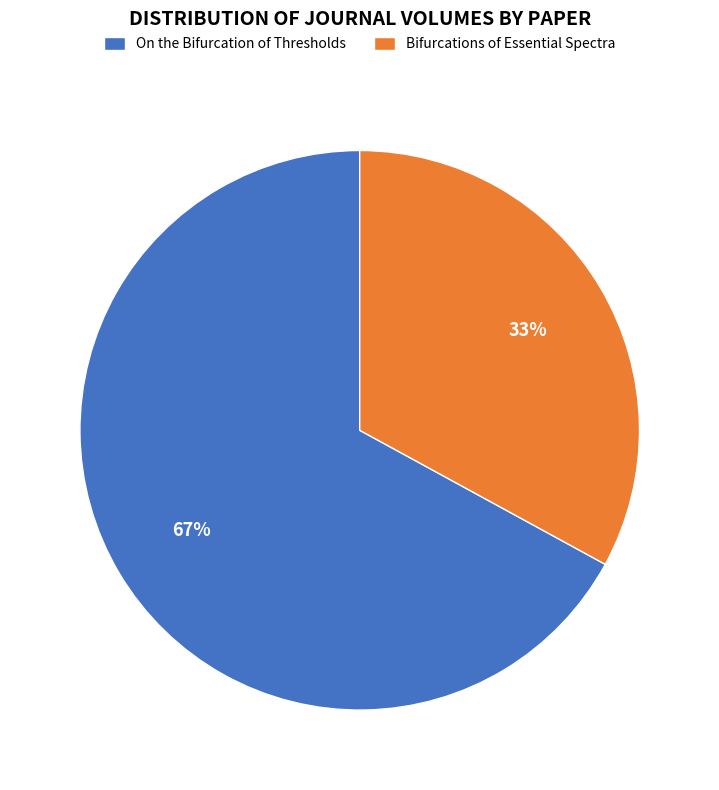

True or false: Bifurcations of Essential Spectra accounts for 46% of the total.

False